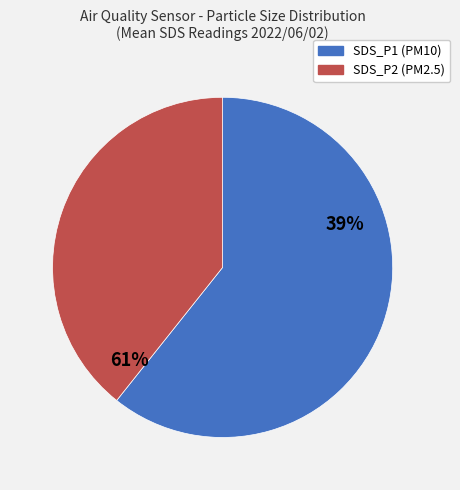

Is it true that SDS_P2 is 40% of the pie?

True